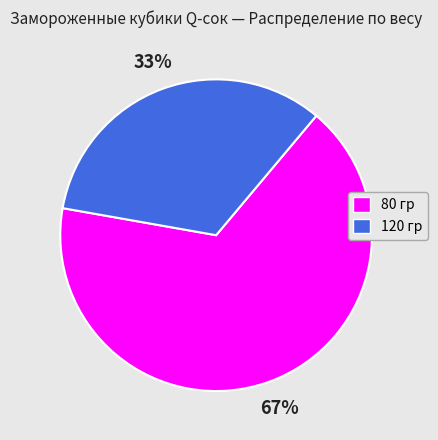

To the nearest percent, what portion does 120 гр represent?

33%